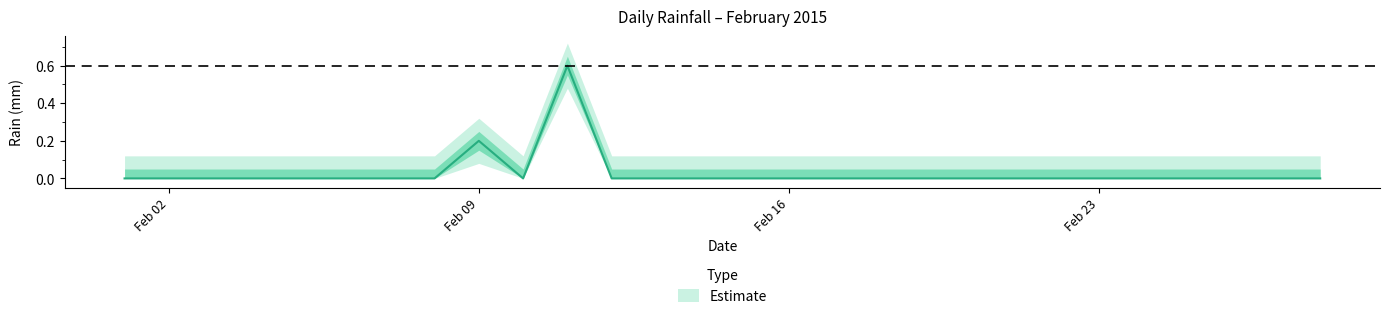

Reading left to right, list all the values displayed in this chart.

0.0	0.0	0.0	0.0	0.0	0.0	0.0	0.0	0.2	0.0	0.6	0.0	0.0	0.0	0.0	0.0	0.0	0.0	0.0	0.0	0.0	0.0	0.0	0.0	0.0	0.0	0.0	0.0